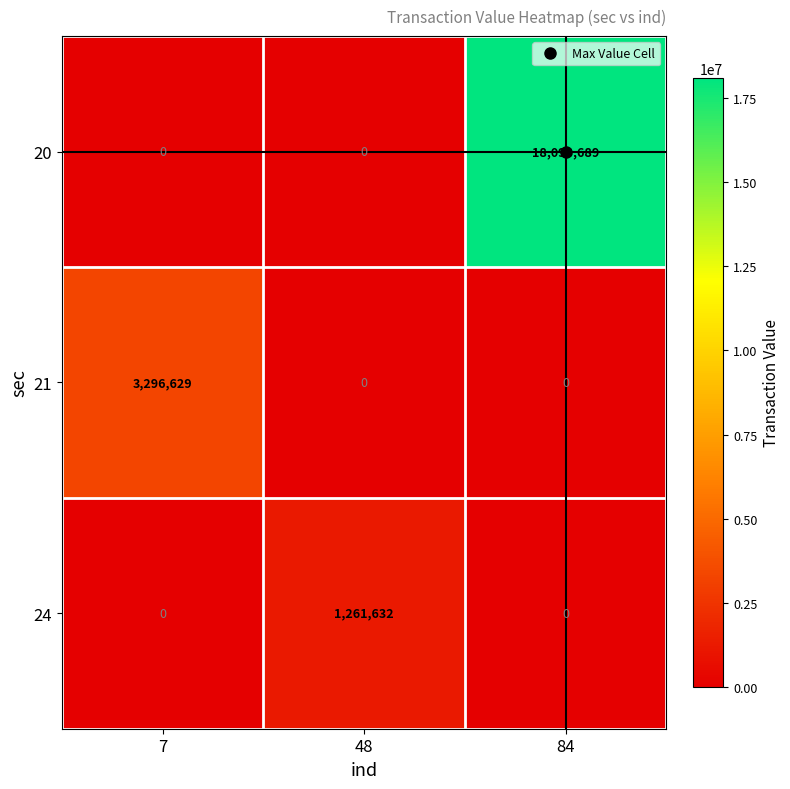

How many 20 values are between 0 and 18098689?

3